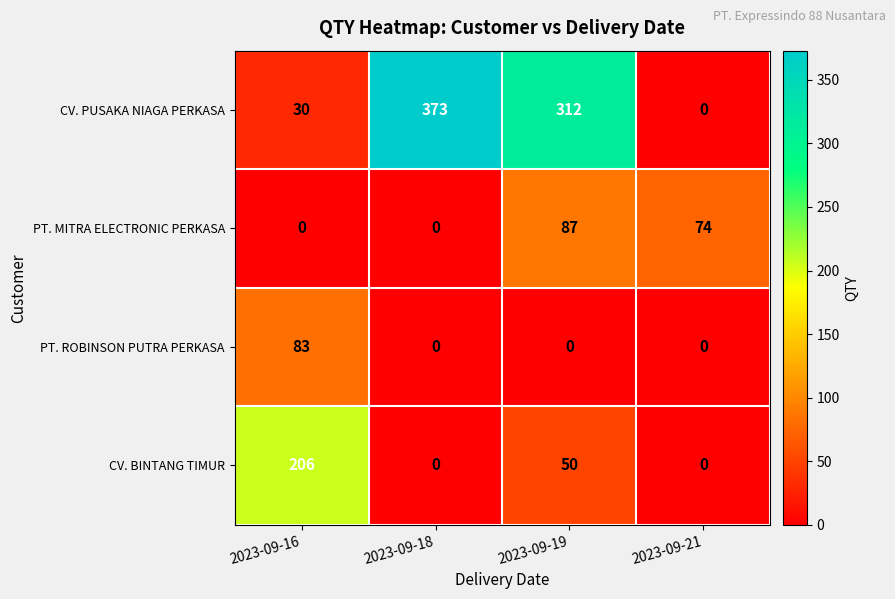

What is the maximum value shown in the chart?

373